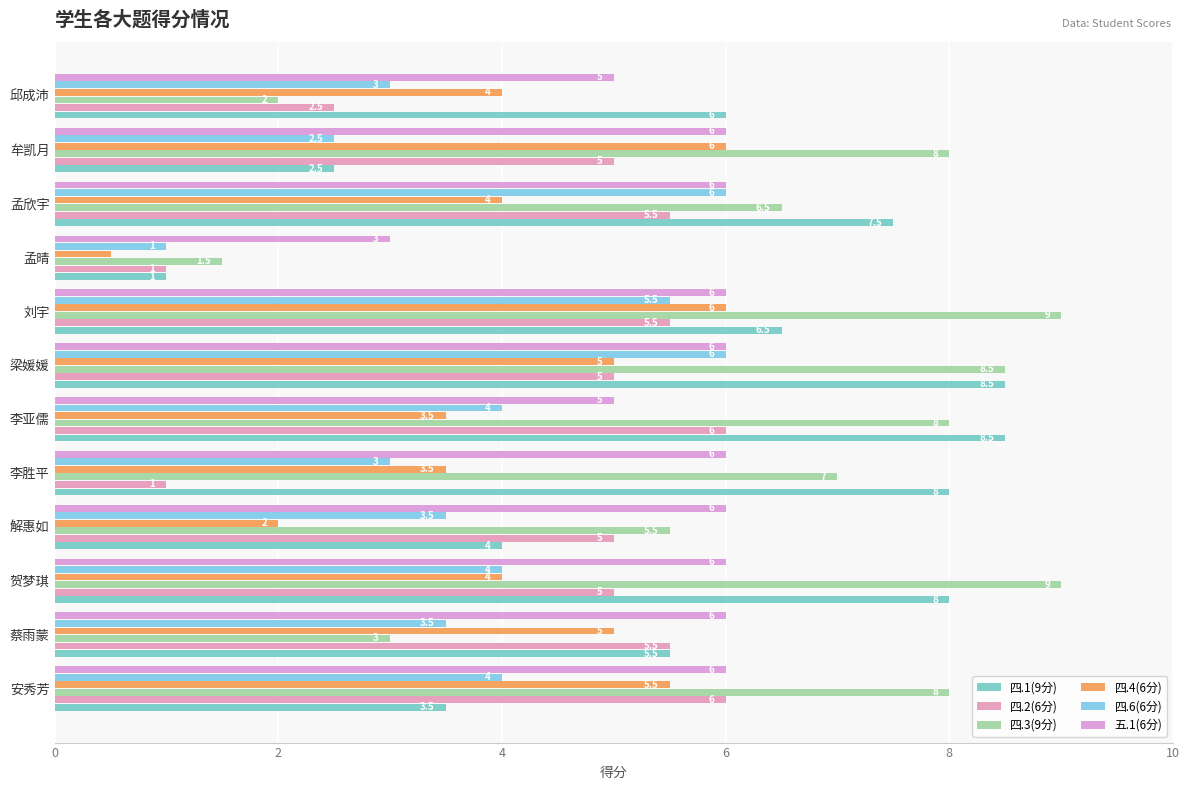

What is the average value of the 四.6(6分) series?

3.8